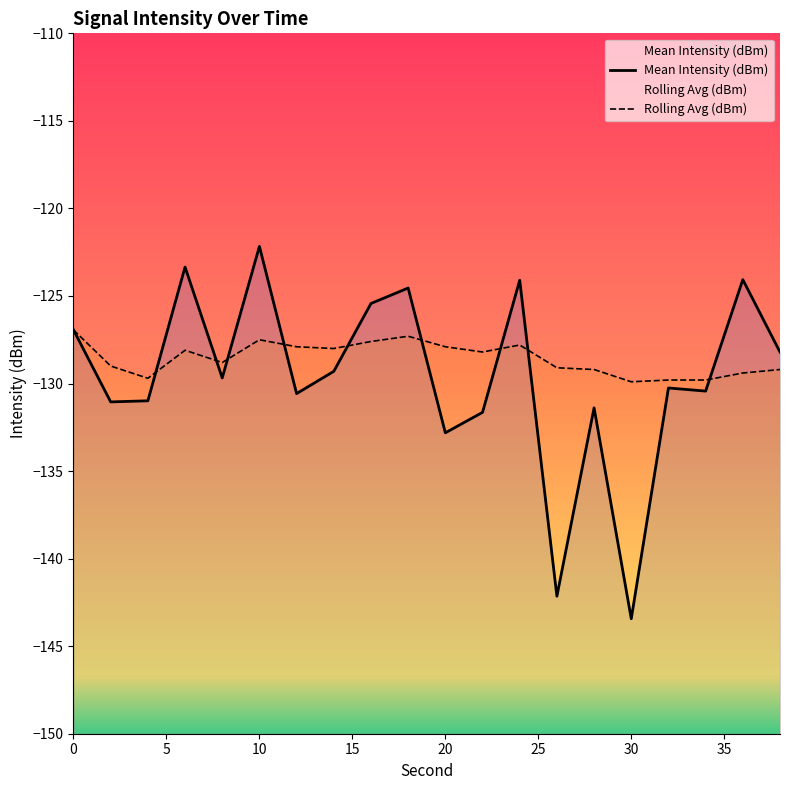

Reading left to right, extract all data points from this chart.

Mean Intensity (dBm): -126.9	-131.0	-131.0	-123.3	-129.7	-122.2	-130.6	-129.3	-125.4	-124.5	-132.8	-131.6	-124.1	-142.1	-131.4	-143.4	-130.3	-130.4	-124.1	-128.2
Rolling Avg (dBm): -126.9	-129.0	-129.7	-128.1	-128.8	-127.5	-127.9	-128.0	-127.6	-127.3	-127.9	-128.2	-127.8	-129.1	-129.2	-129.9	-129.8	-129.8	-129.4	-129.2